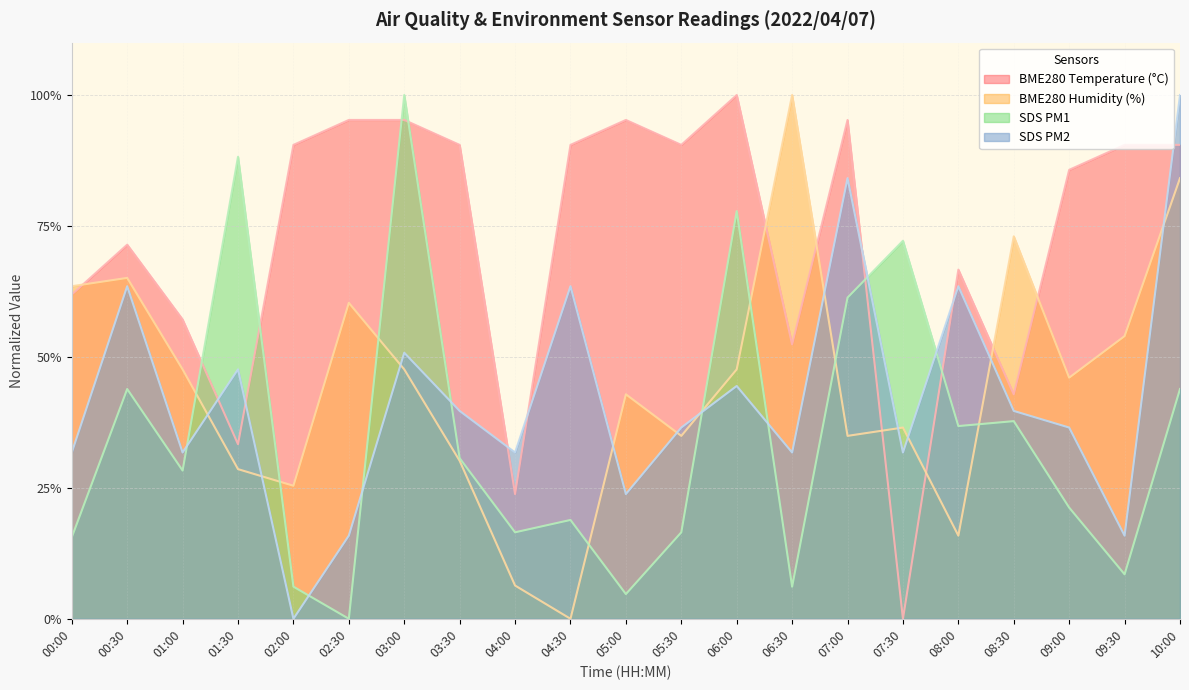

Which series changed the most between 05:30 and 08:30?

BME280 Temperature (°C)